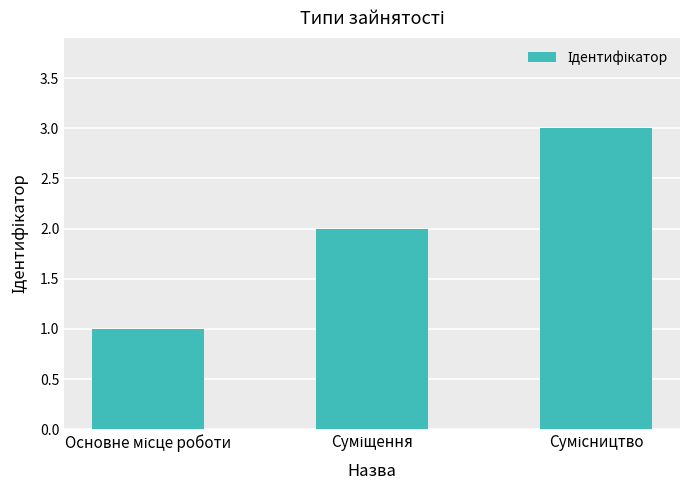

What is the greatest value displayed?

3